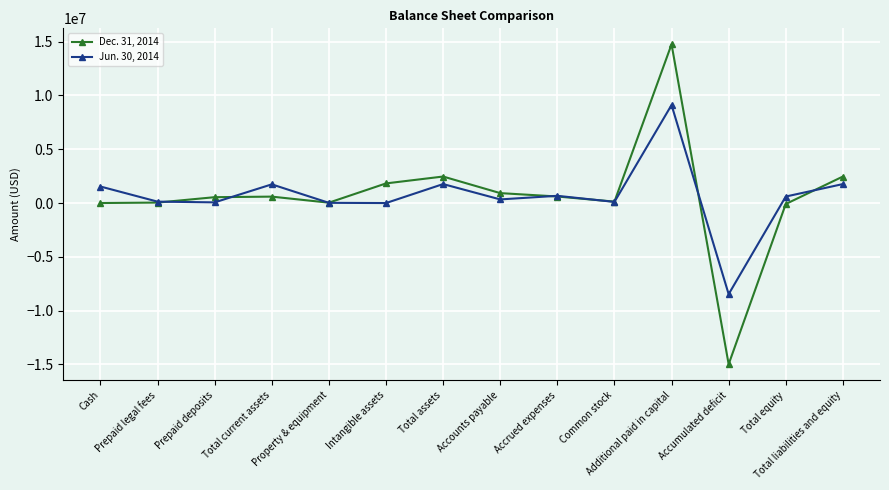

List the series in order of their peak value, lowest first.

Jun. 30, 2014, Dec. 31, 2014